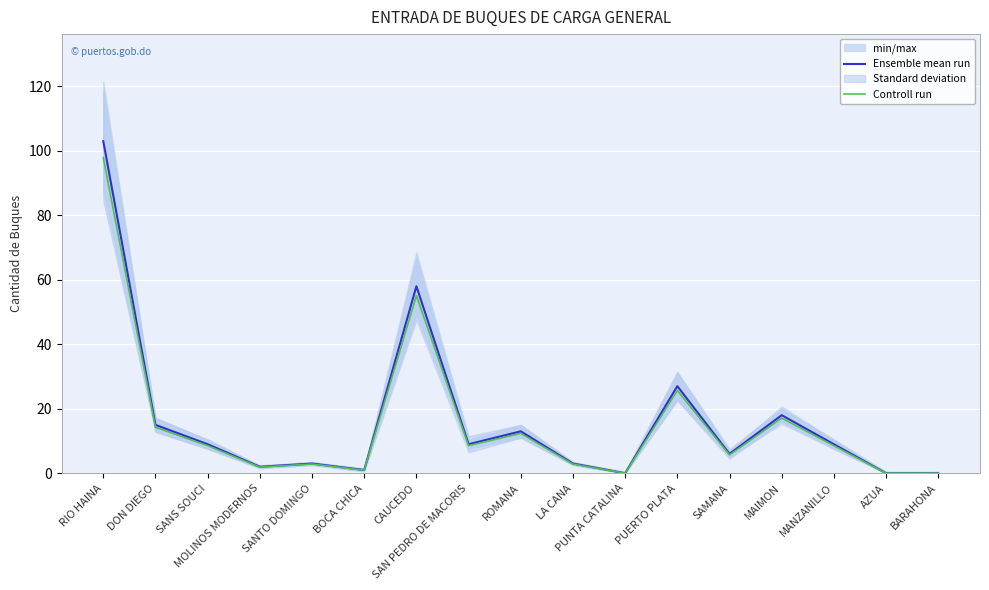

What is the difference between the maximum and second lowest values in the Controll run series?

97.8